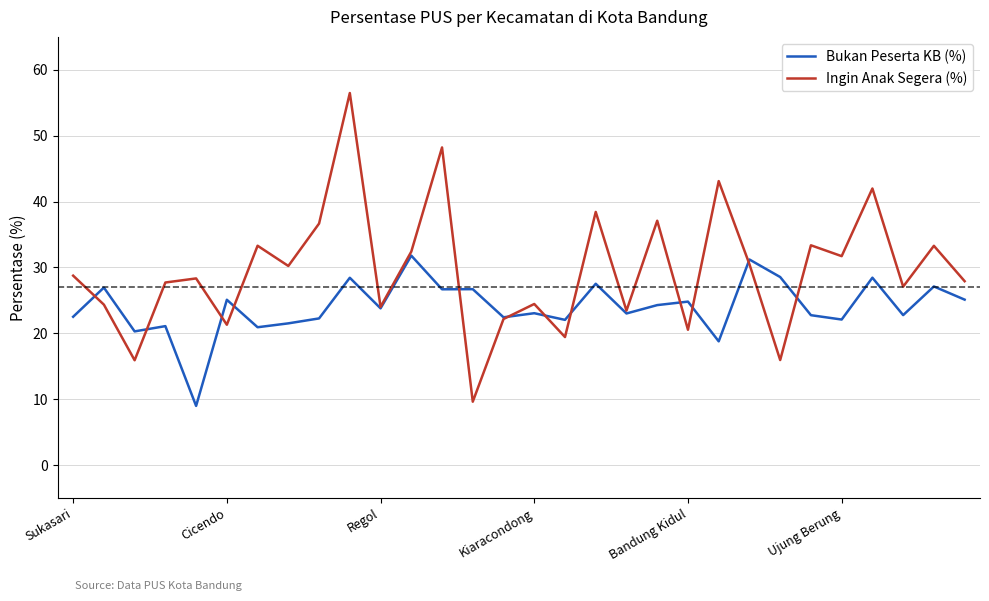

Rank the series by their maximum value, from lowest to highest.

Bukan Peserta KB (%), Ingin Anak Segera (%)